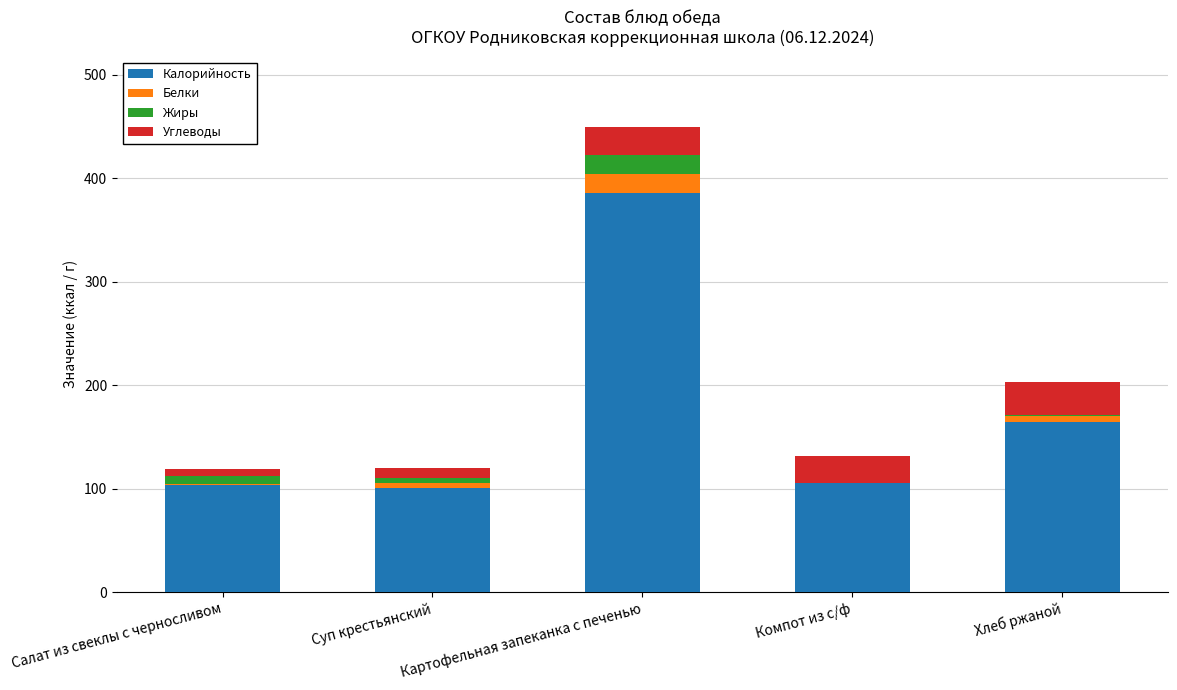

The Калорийность series shows 32.9 at Салат из свеклы с черносливом. True or false?

False